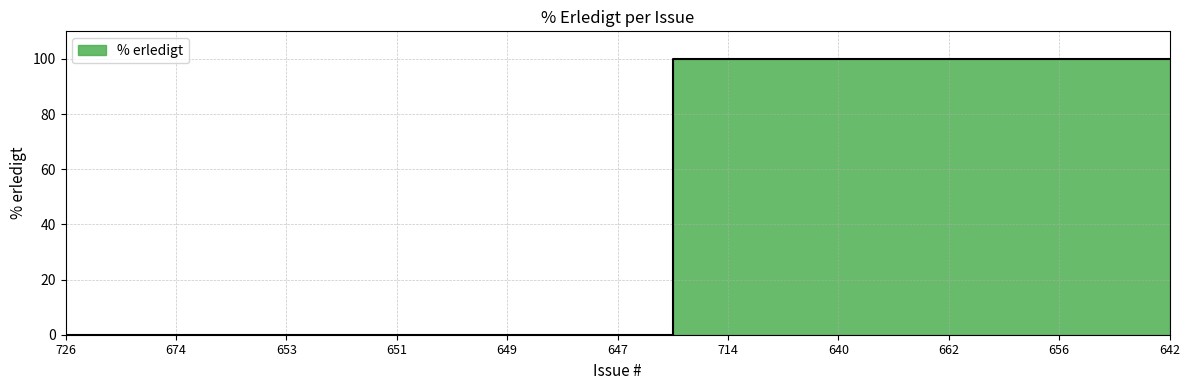

At which label is the value closest to 50?

726